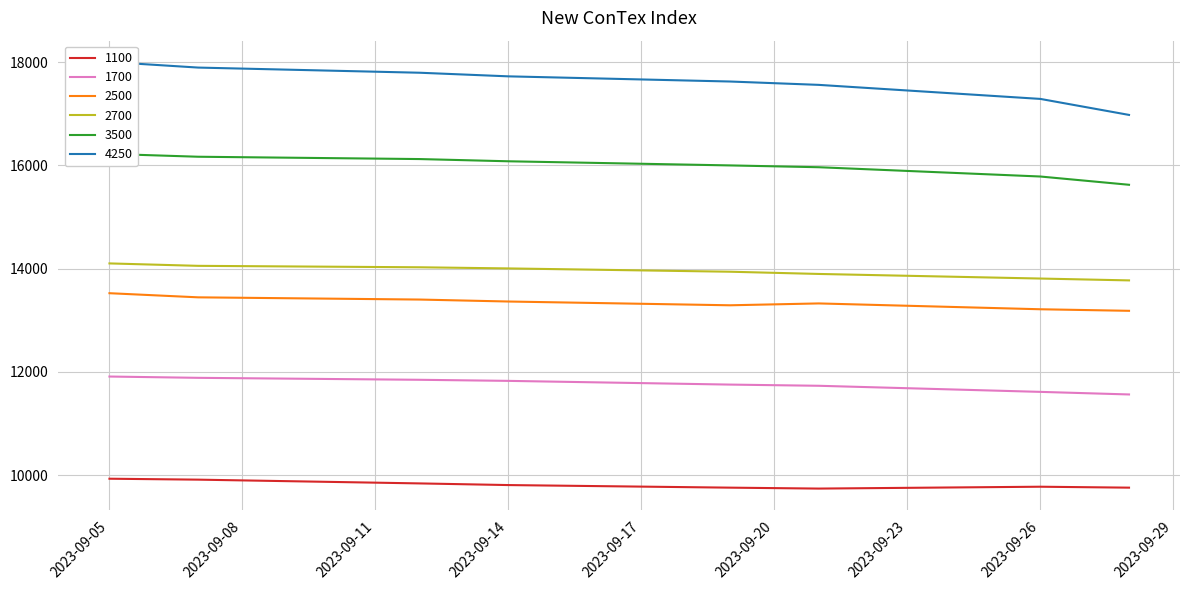

True or false: 2700 and 1700 cross at least once.

False